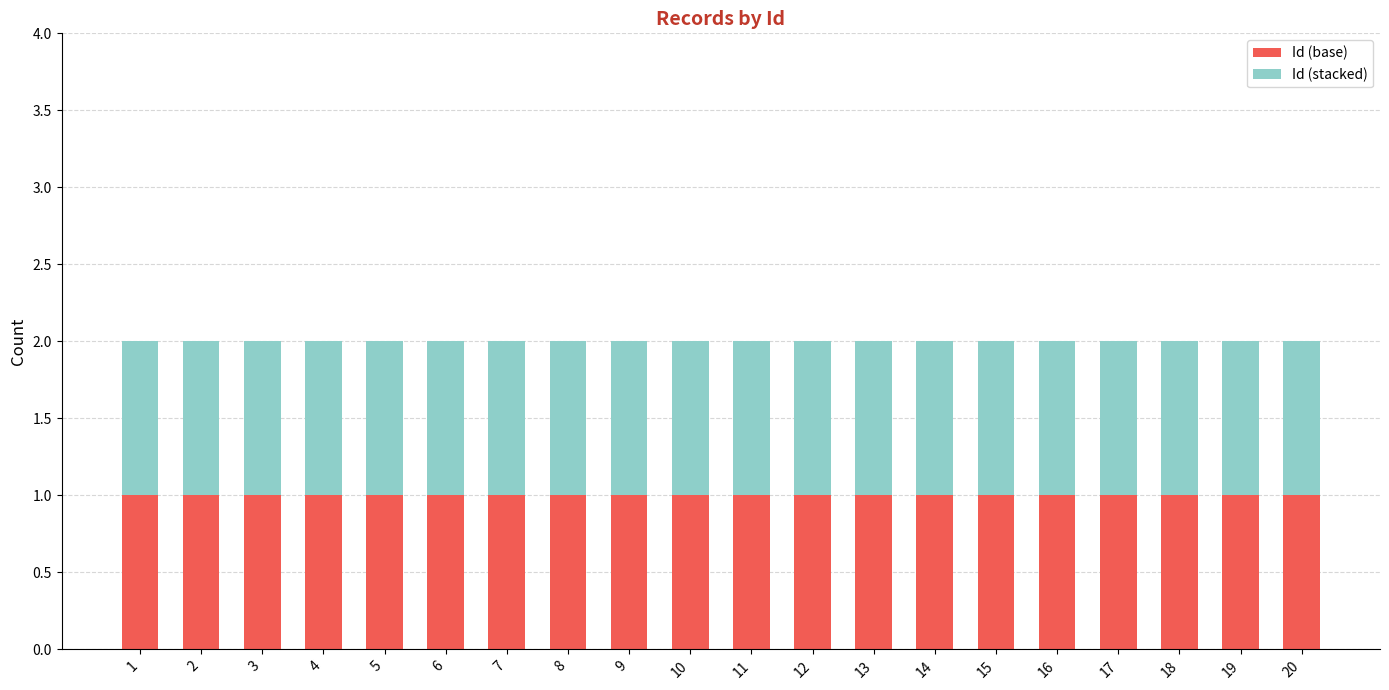

What is the smallest value displayed?

1